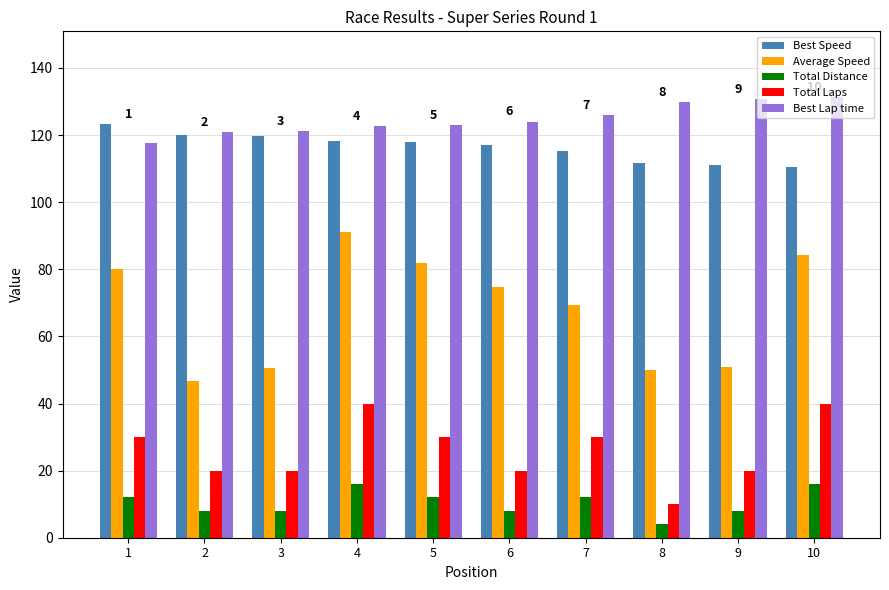

Which series has the largest total across all categories?

Best Lap time